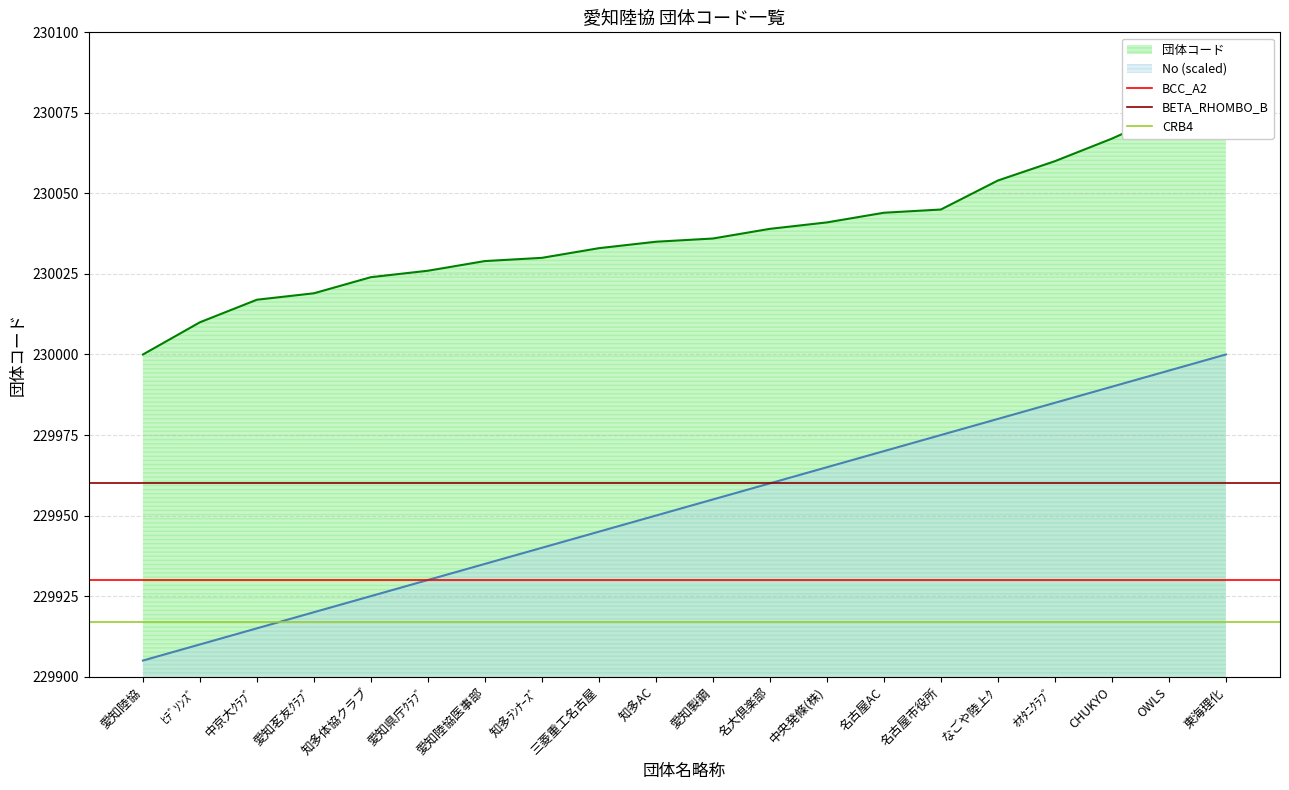

Is the value of BCC_A2 at ﾋﾃﾞｿﾝｽﾞ greater than the value of CRB4 at 愛知陸協?

Yes